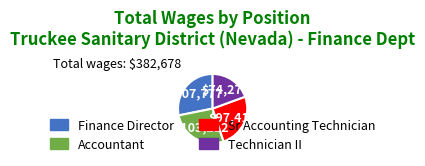

What is the largest slice in the pie chart?

Finance Director